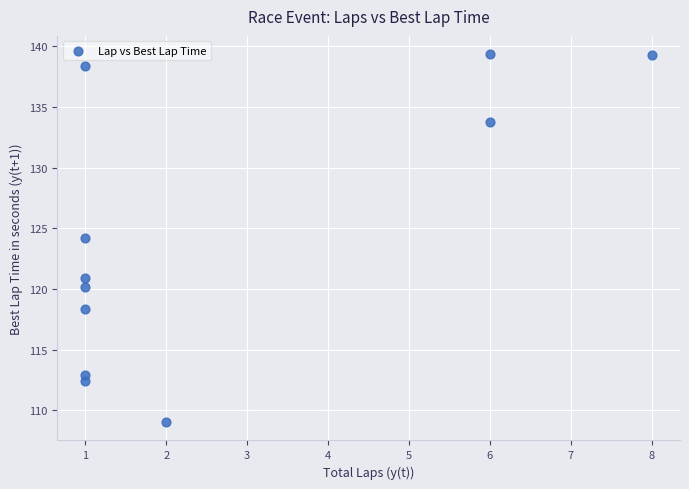

What is the range of Y values (max minus min)?

30.3